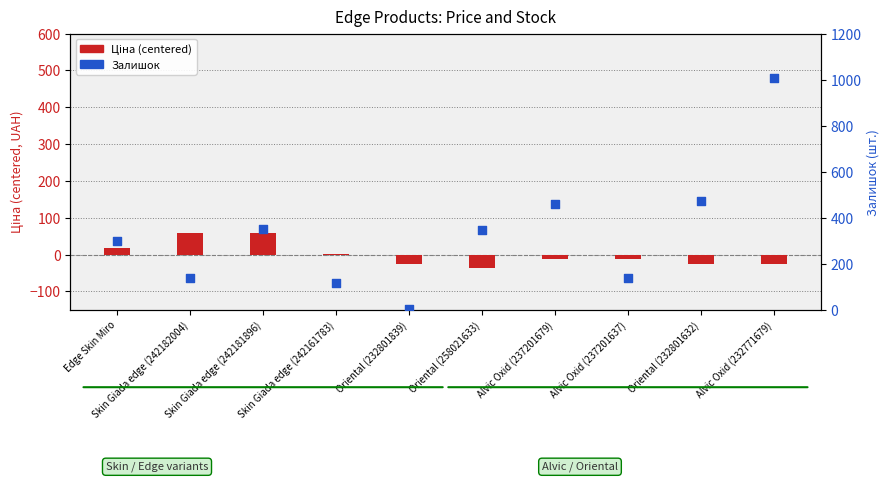

Is the value of Ціна (centered) at Skin Giada edge (242181896) greater than the value of Залишок at Oriental (258021633)?

No